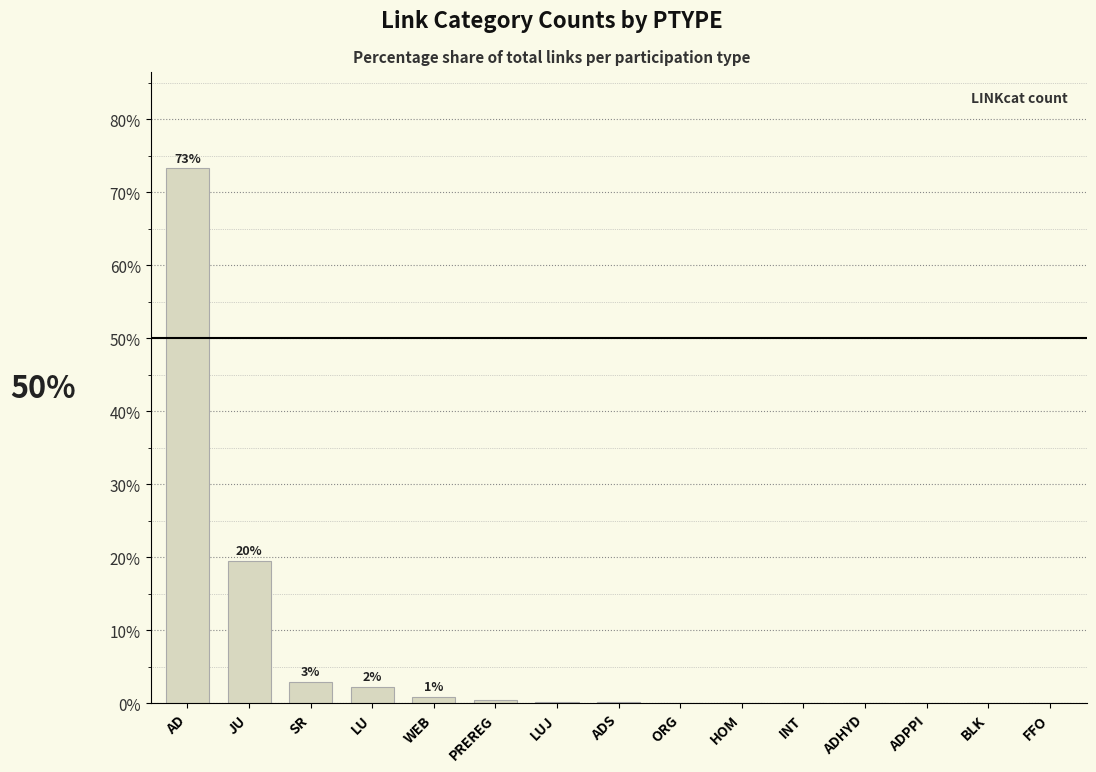

Is it true that the value at ADHYD is 0.0?

True